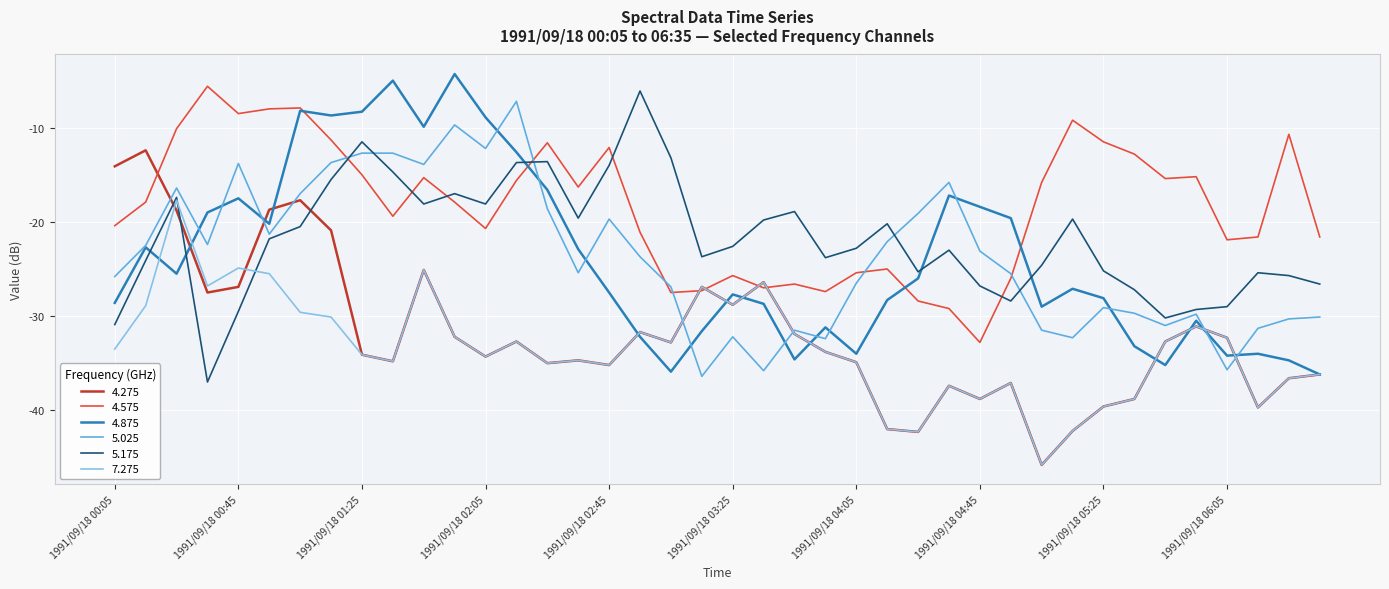

Which series has the largest total across all categories?

4.575